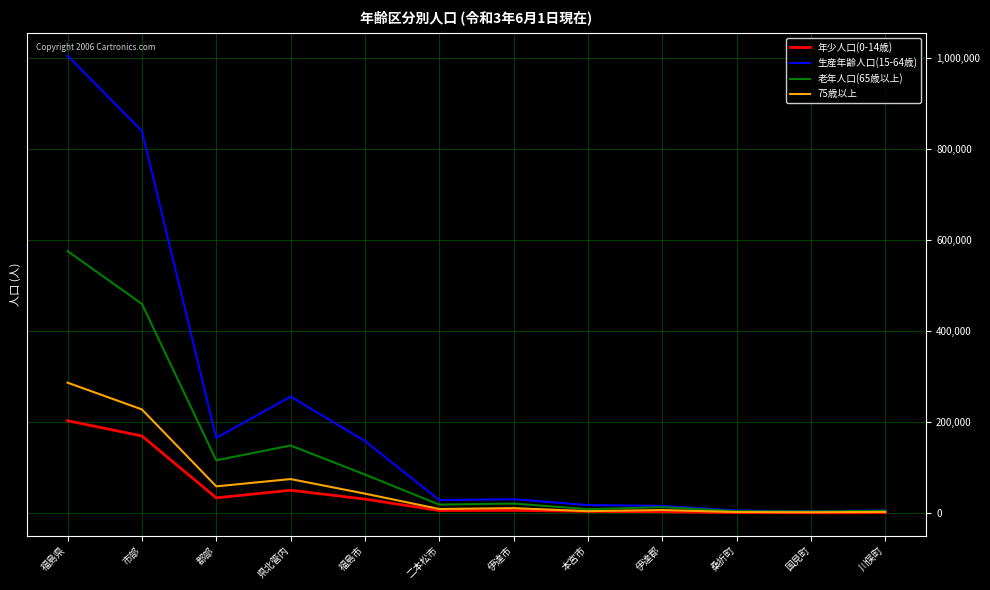

List the series in order of their peak value, lowest first.

年少人口(0-14歳), 75歳以上, 老年人口(65歳以上), 生産年齢人口(15-64歳)